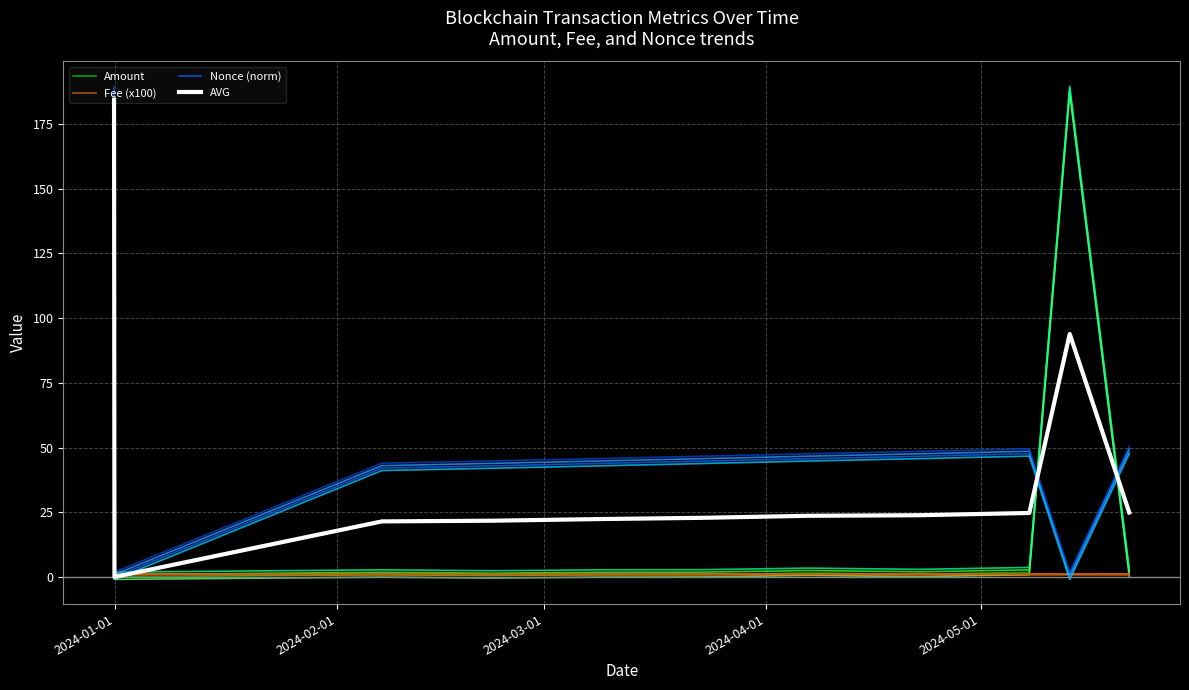

How many values in the AVG series exceed 23?

6